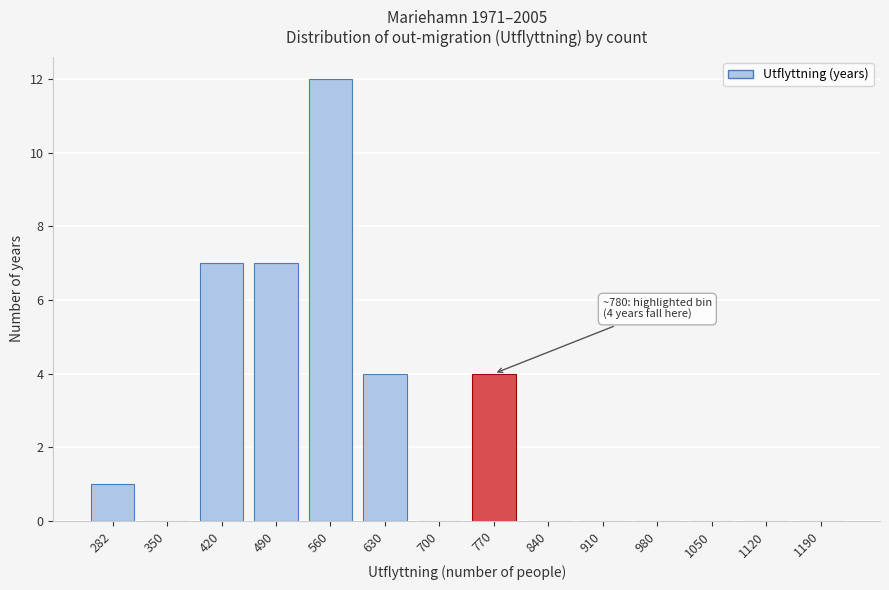

Reading left to right, extract all data points from this chart.

282=1	350=0	420=7	490=7	560=12	630=4	700=0	770=4	840=0	910=0	980=0	1050=0	1120=0	1190=0